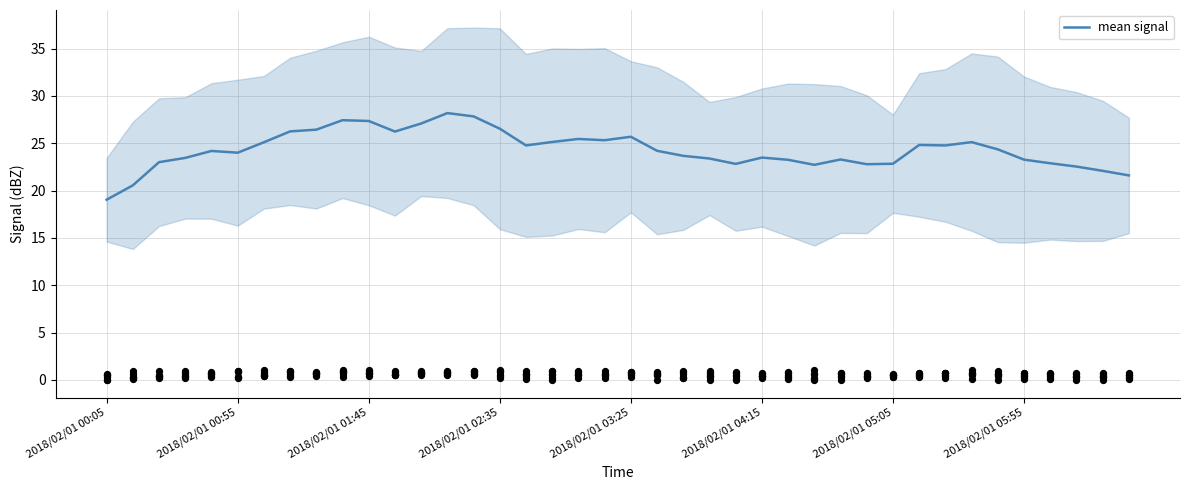

Between 2018/02/01 00:05 and 27, which is larger?

27